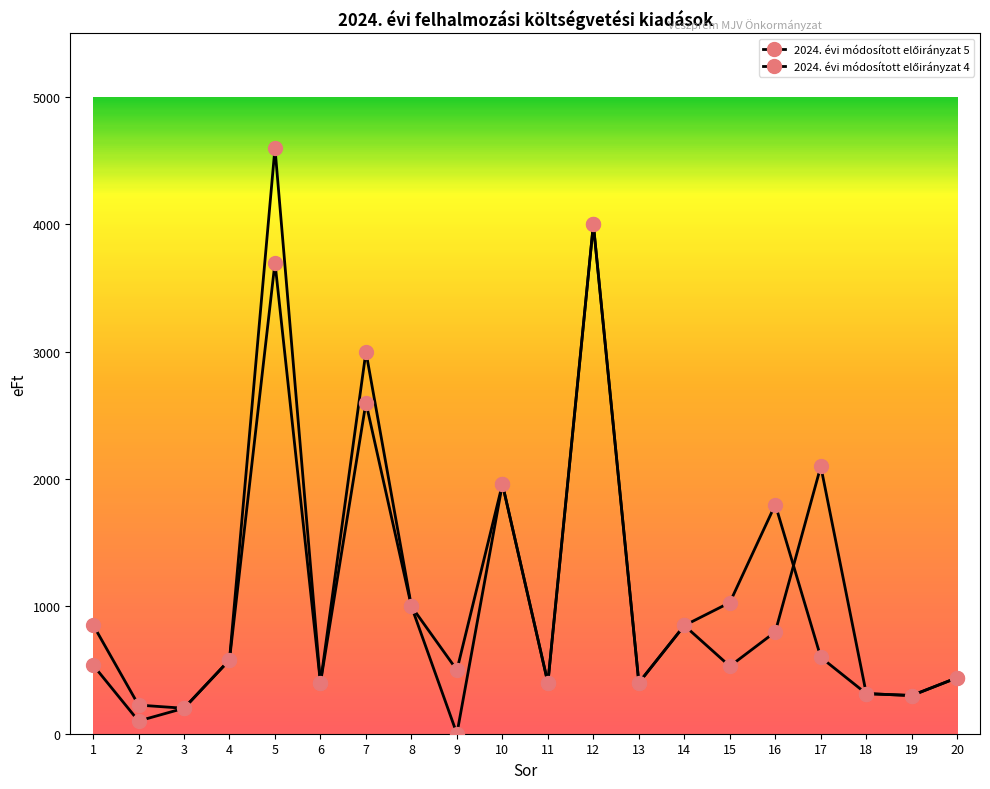

How many categories are shown in the chart?

20